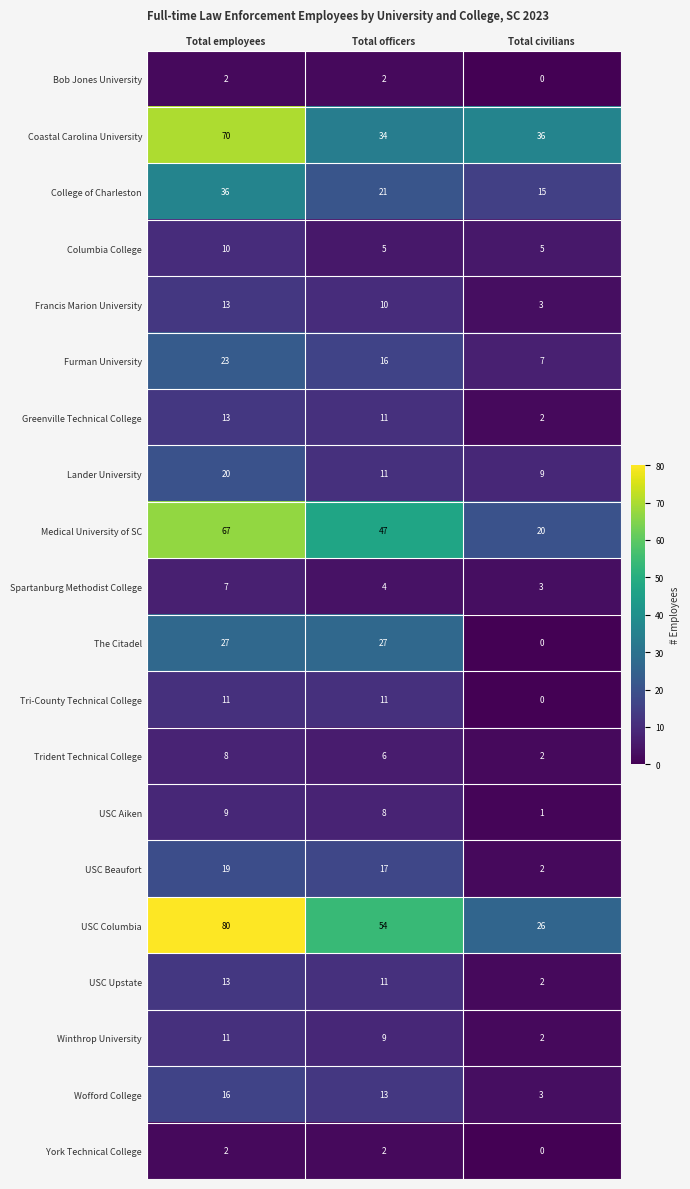

List the labels in order of USC Columbia value, largest first.

Total employees, Total officers, Total civilians